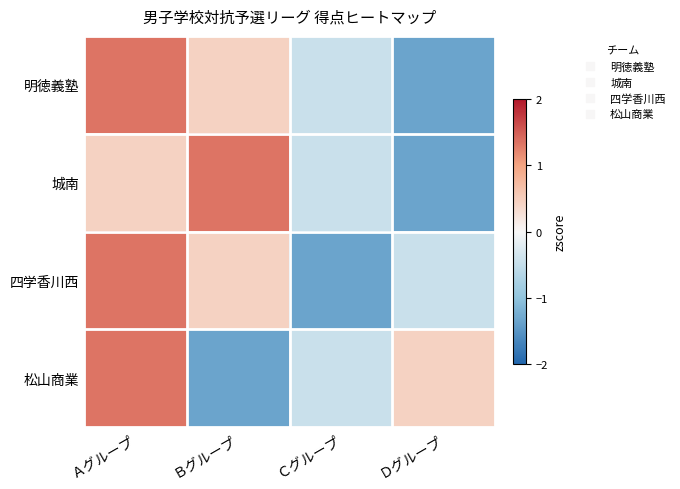

Reading right to left, extract all data points from this chart.

明徳義塾: Ｄグループ=-1.3	Ｃグループ=-0.4	Ｂグループ=0.4	Ａグループ=1.3
城南: Ｄグループ=-1.3	Ｃグループ=-0.4	Ｂグループ=1.3	Ａグループ=0.4
四学香川西: Ｄグループ=-0.4	Ｃグループ=-1.3	Ｂグループ=0.4	Ａグループ=1.3
松山商業: Ｄグループ=0.4	Ｃグループ=-0.4	Ｂグループ=-1.3	Ａグループ=1.3